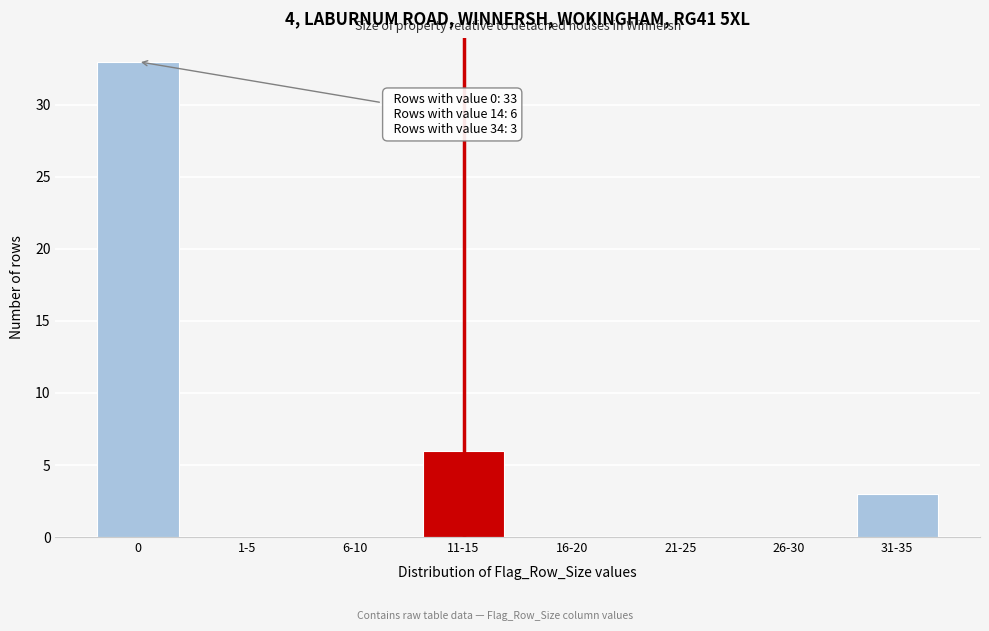

Reading left to right, what are all the values shown in this chart?

0=33	1-5=0	6-10=0	11-15=6	16-20=0	21-25=0	26-30=0	31-35=3